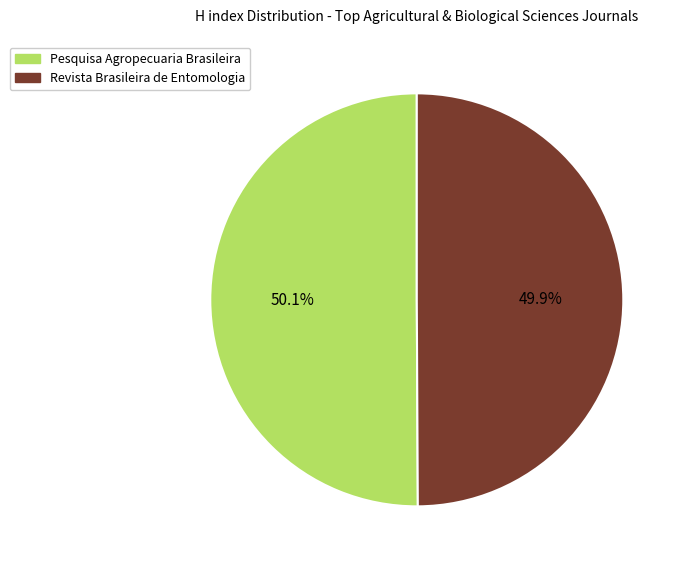

Approximately how many times larger is the value at Pesquisa Agropecuaria Brasileira compared to Revista Brasileira de Entomologia?

1.0